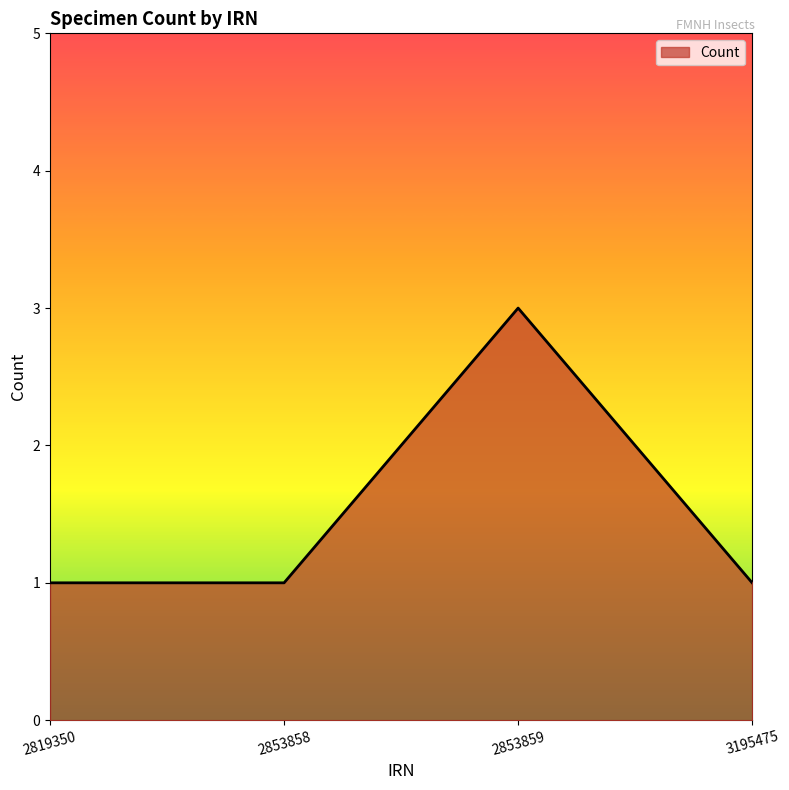

The value at 2853858 is 1. True or false?

True